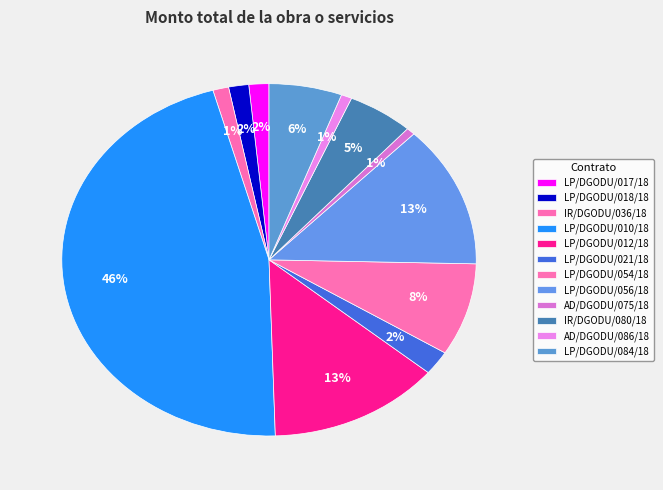

Is it true that LP/DGODU/010/18 is 46% of the pie?

True